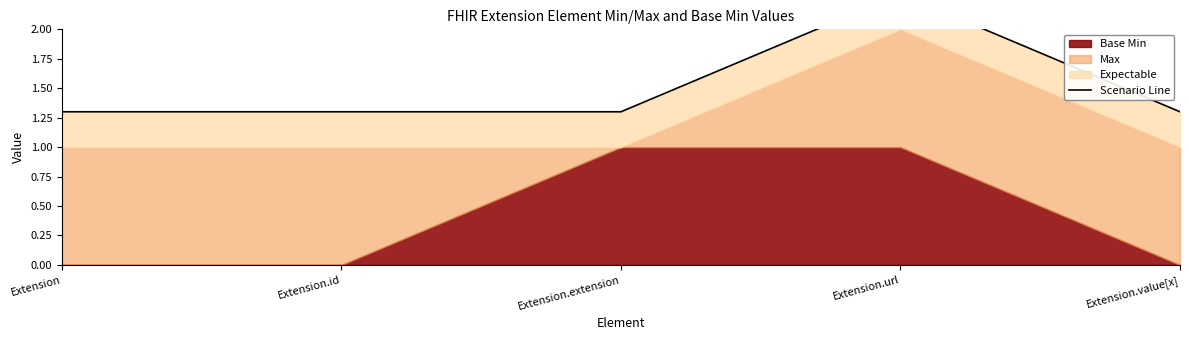

List the labels in order of value, largest first.

Extension.url, Extension, Extension.id, Extension.extension, Extension.value[x]